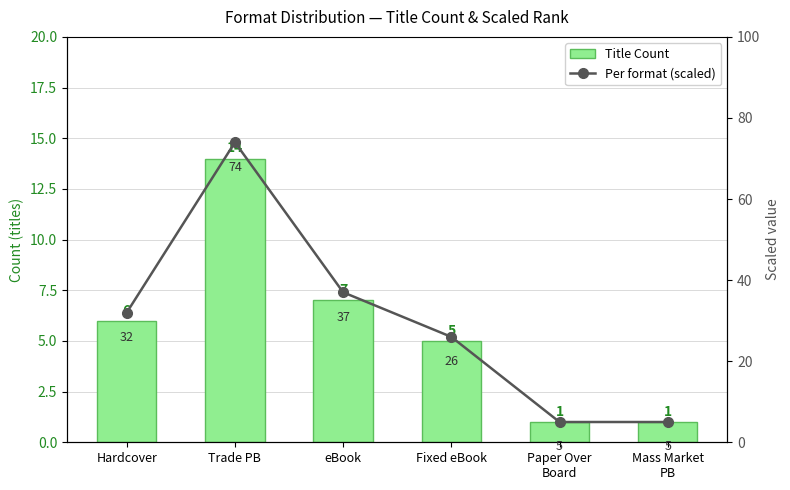

List the series in order of their overall mean, lowest first.

Title Count, Per format (scaled)